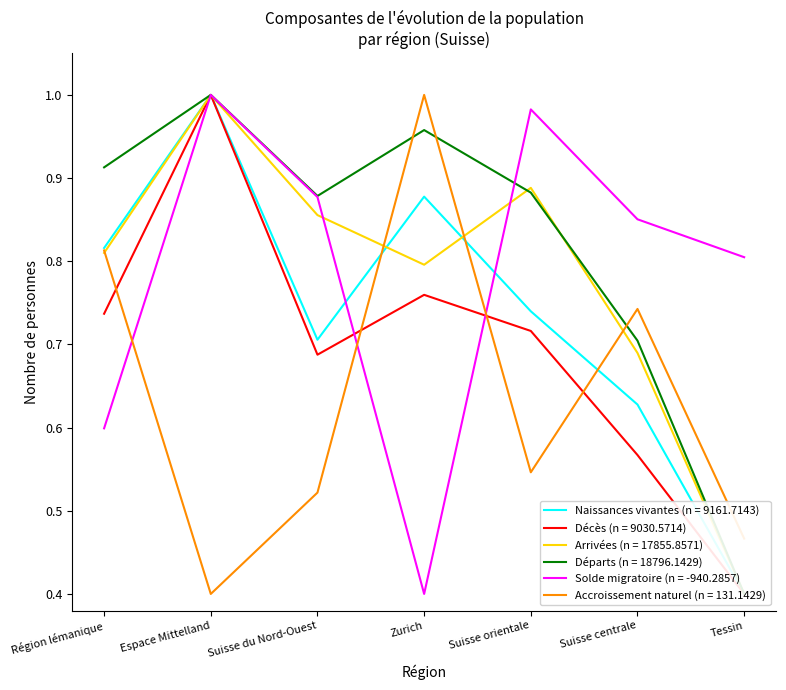

What position from the right is Espace Mittelland?

6